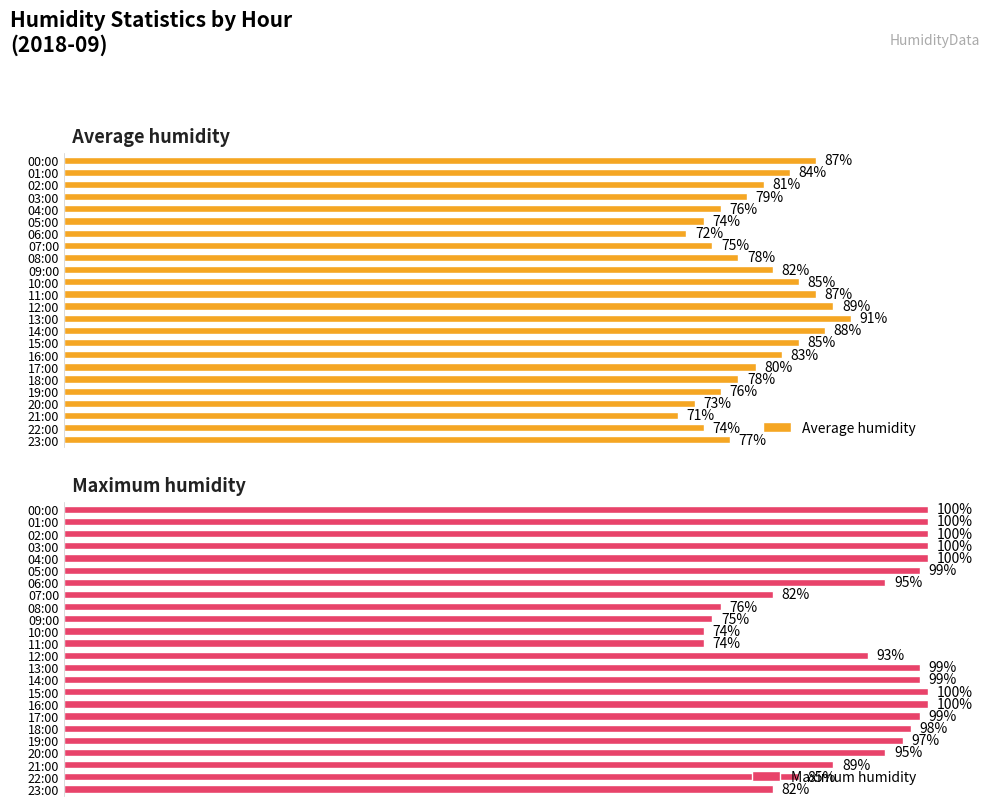

Which category has the highest value in the Average humidity series?

13:00